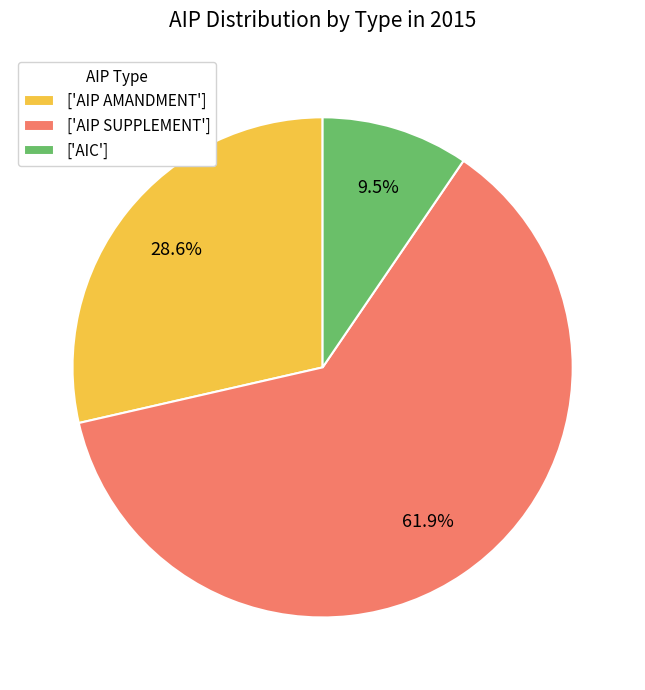

Which has a higher value, ['AIP SUPPLEMENT'] or ['AIP AMANDMENT']?

['AIP SUPPLEMENT']